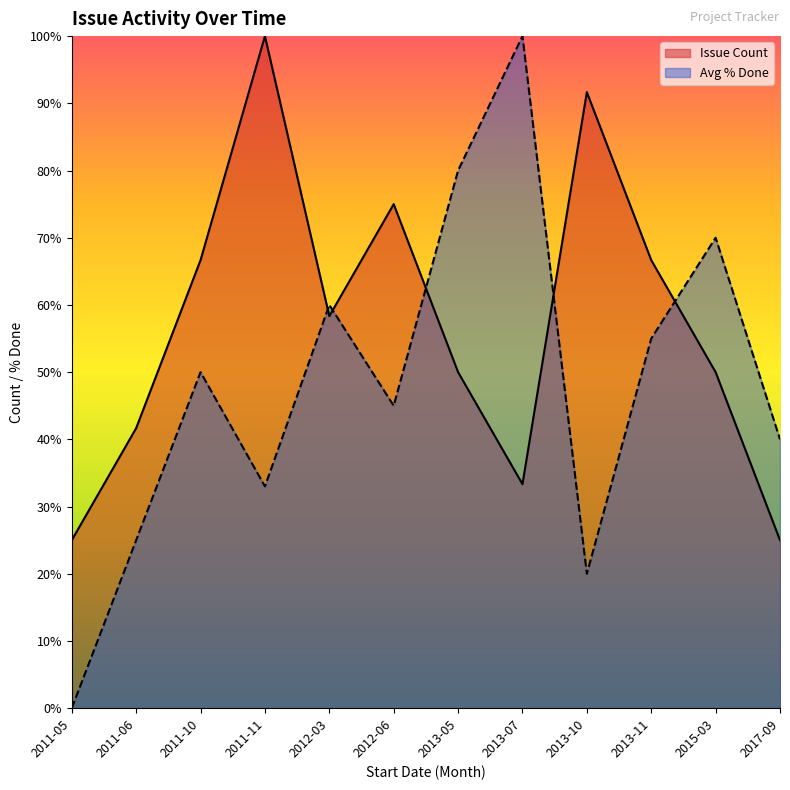

Reading right to left, extract all data points from this chart.

Issue Count: 25.0	50.0	66.7	91.7	33.3	50.0	75.0	58.3	100.0	66.7	41.7	25.0
Avg % Done: 40.0	70.0	55.0	20.0	100.0	80.0	45.0	60.0	33.0	50.0	25.0	0.0